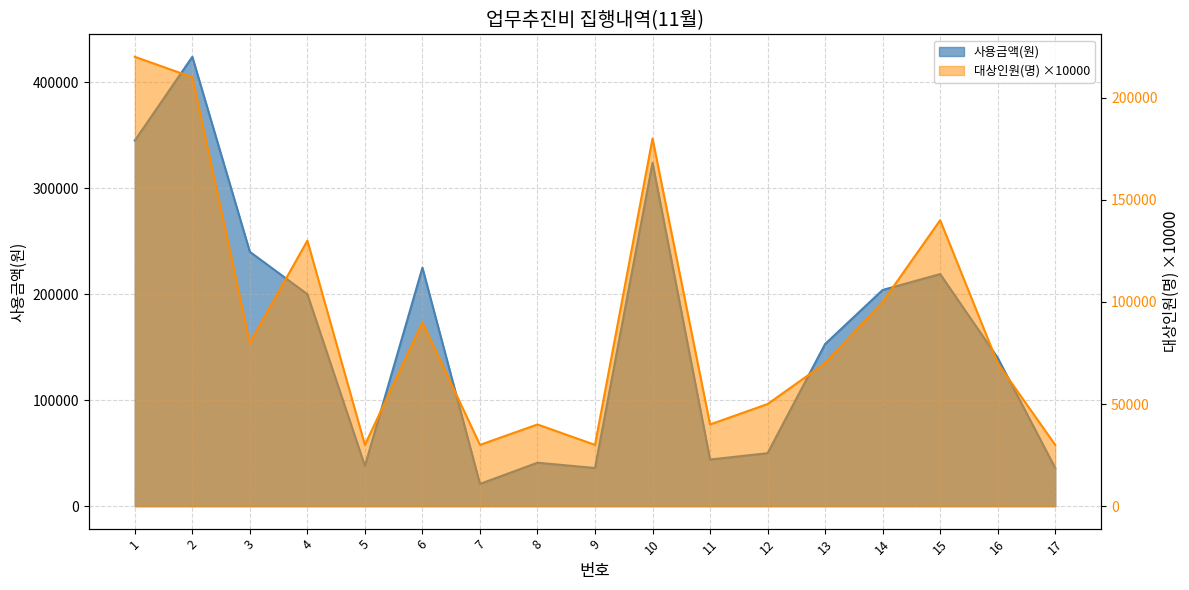

At which category does the chart reach its peak across all series?

2